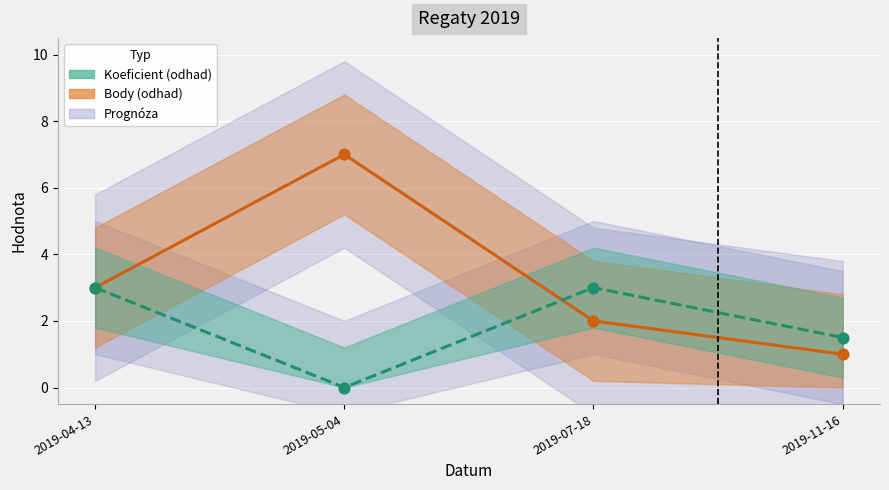

At how many categories does at least one series exceed 6?

1